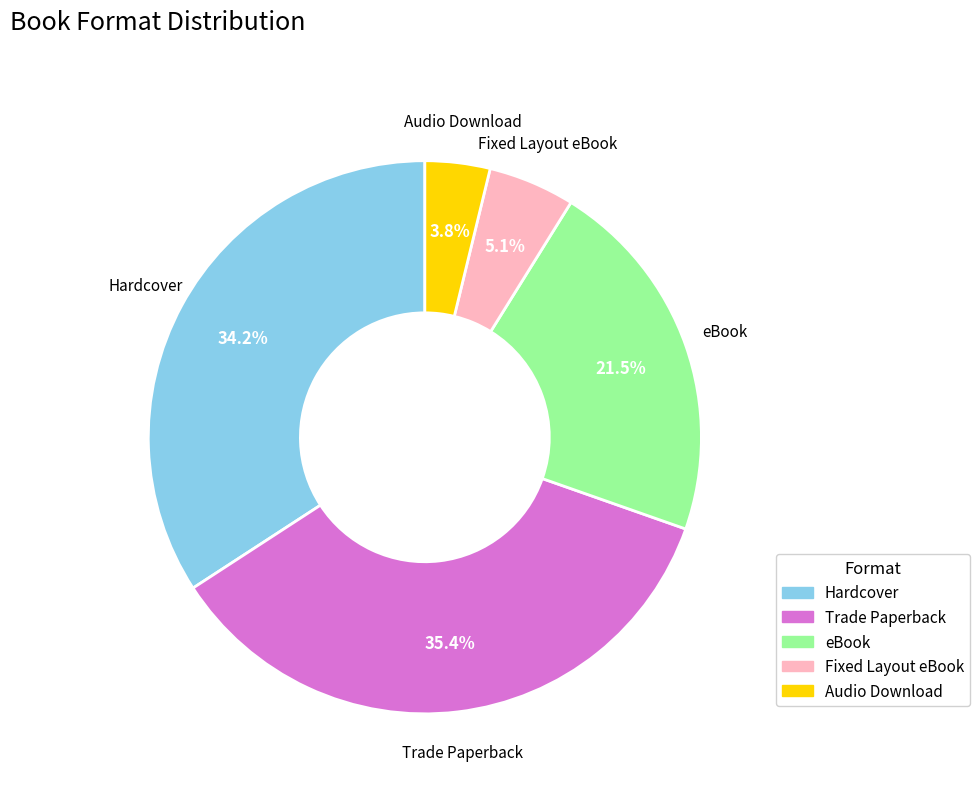

Between Hardcover and Audio Download, which is larger?

Hardcover